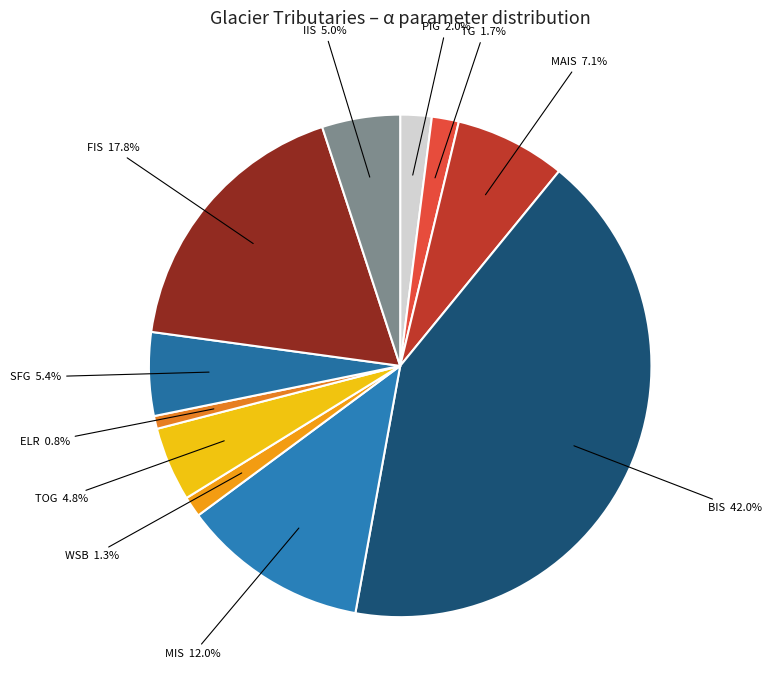

How many slices are in this pie chart?

11